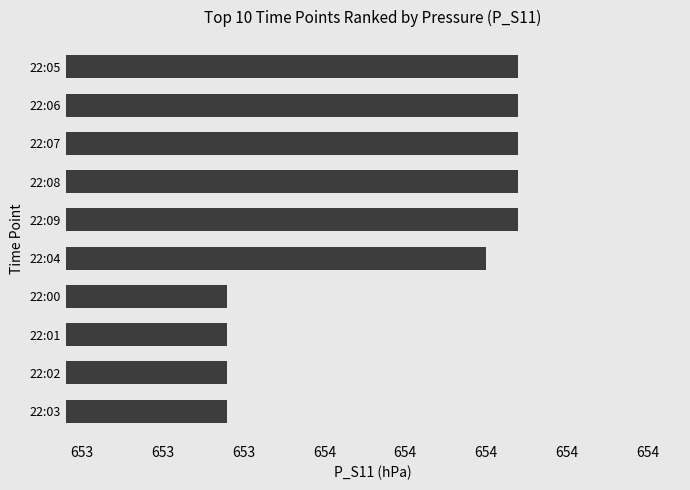

Does the chart contain any negative values?

No